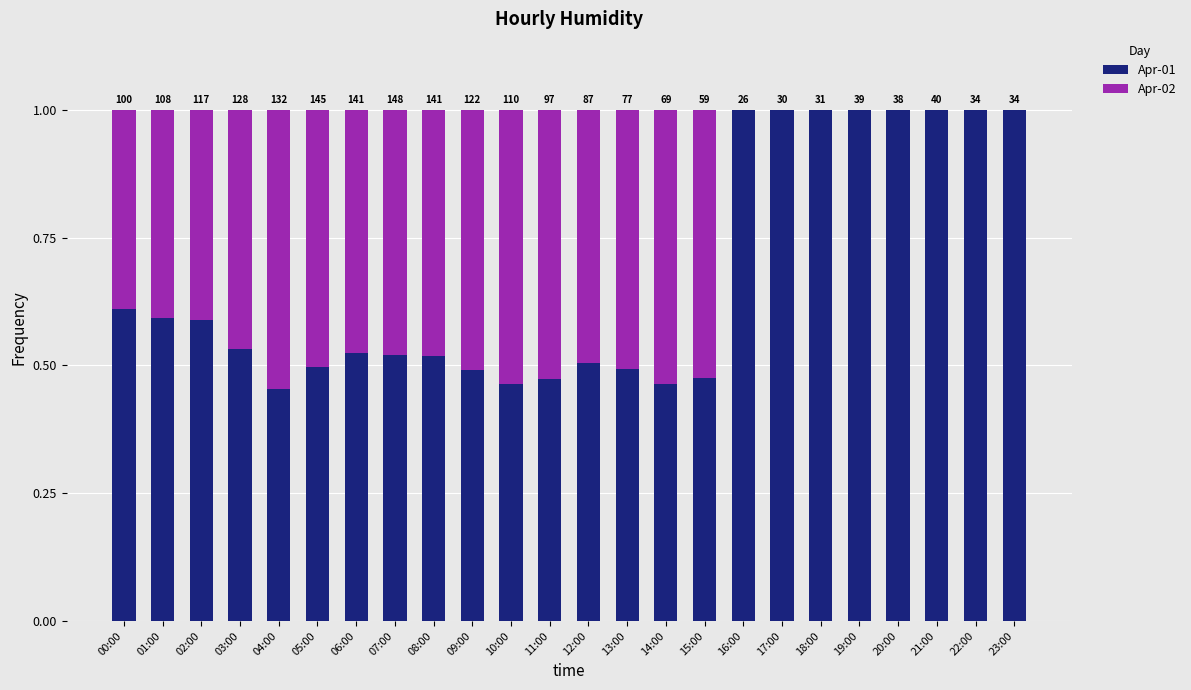

What is the difference between the Apr-01 values at 06:00 and 11:00?

0.1